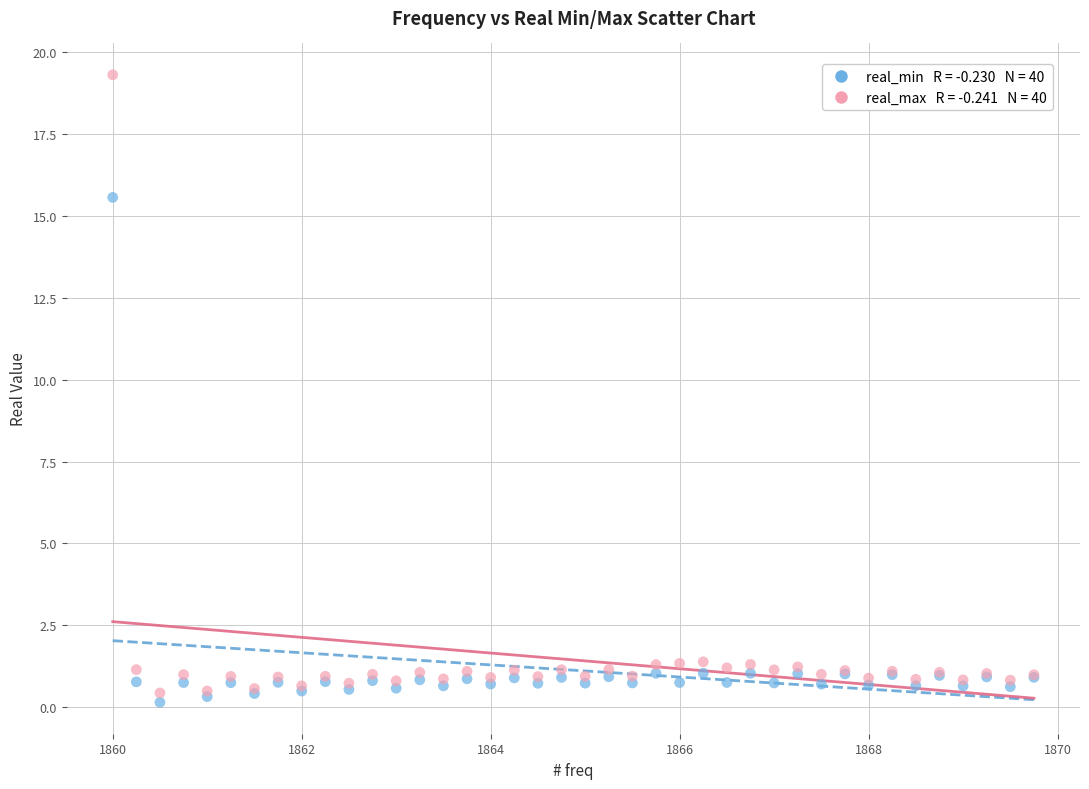

Across all series, what Y value is closest to 9?

15.6